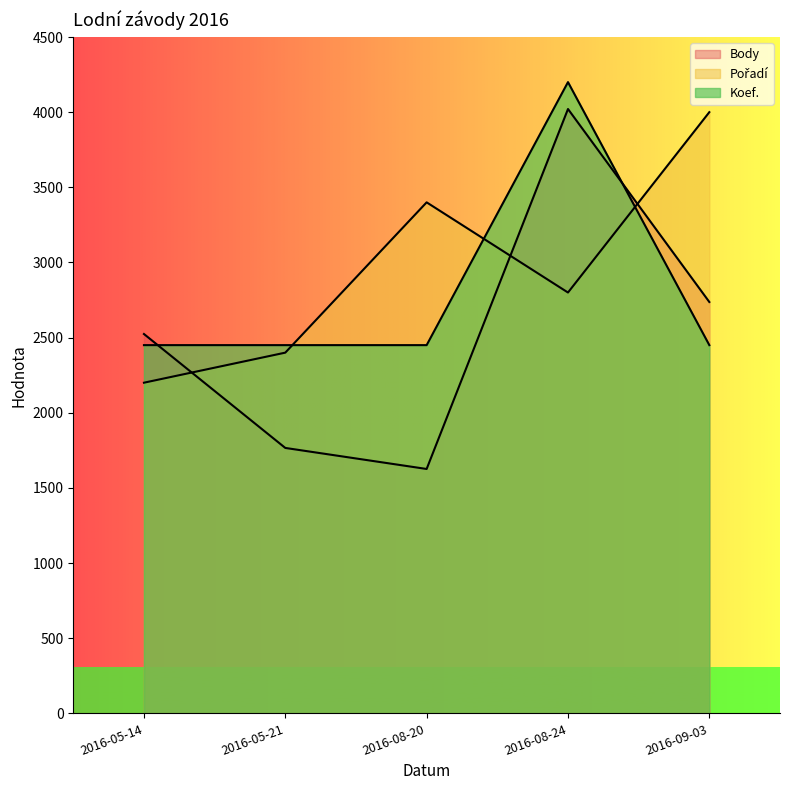

Count the number of data series in this chart.

3